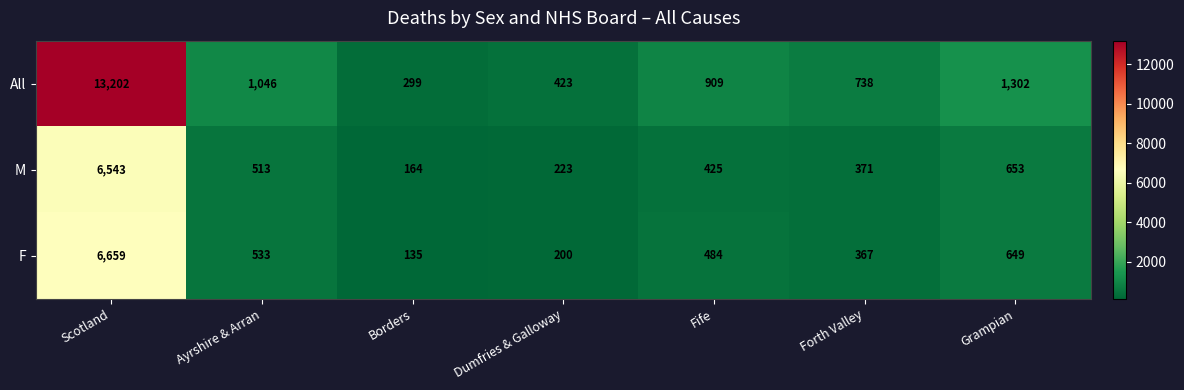

Where is M nearest to the value 3353?

Grampian